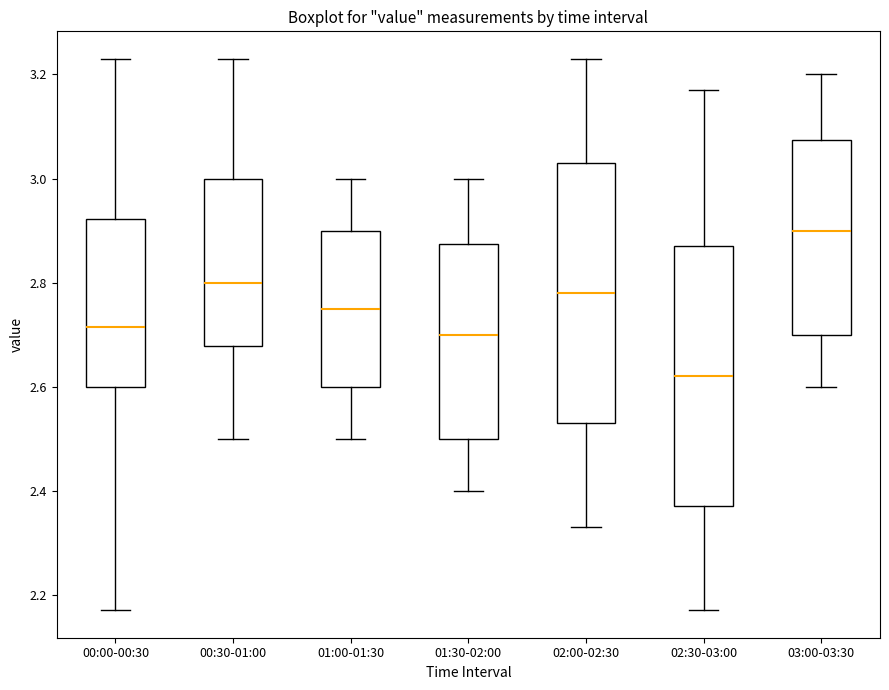

Which box's median line is the lowest?

02:30-03:00